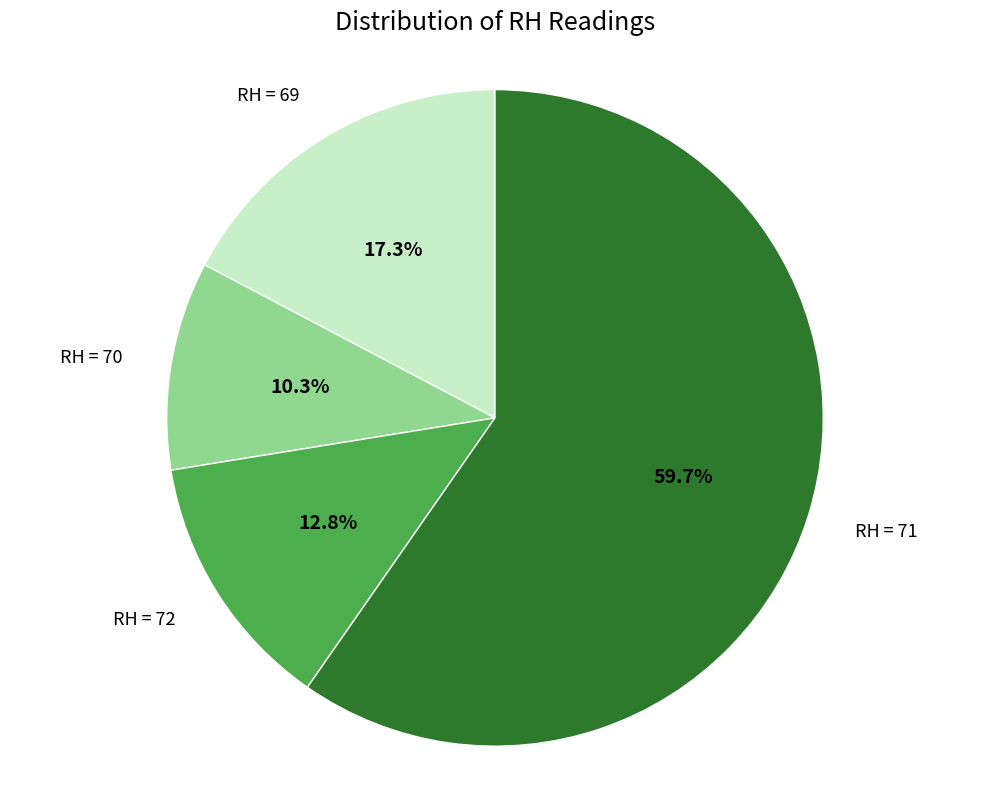

Rank the categories by value from lowest to highest.

RH = 70, RH = 72, RH = 69, RH = 71